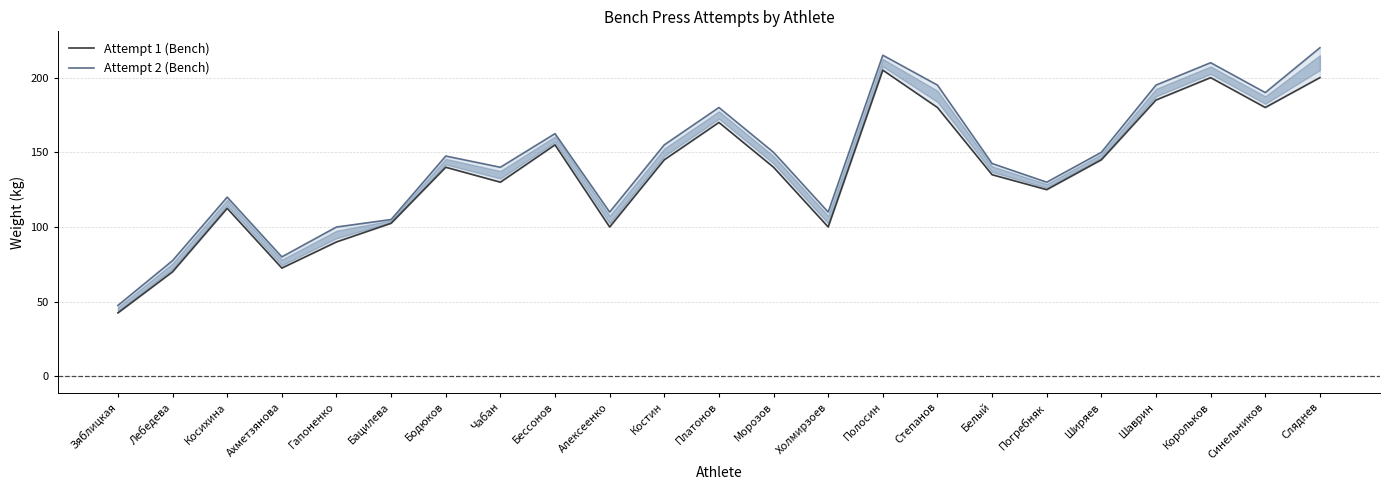

Which category has the highest value in the Attempt 2 (Bench) series?

Сляднев